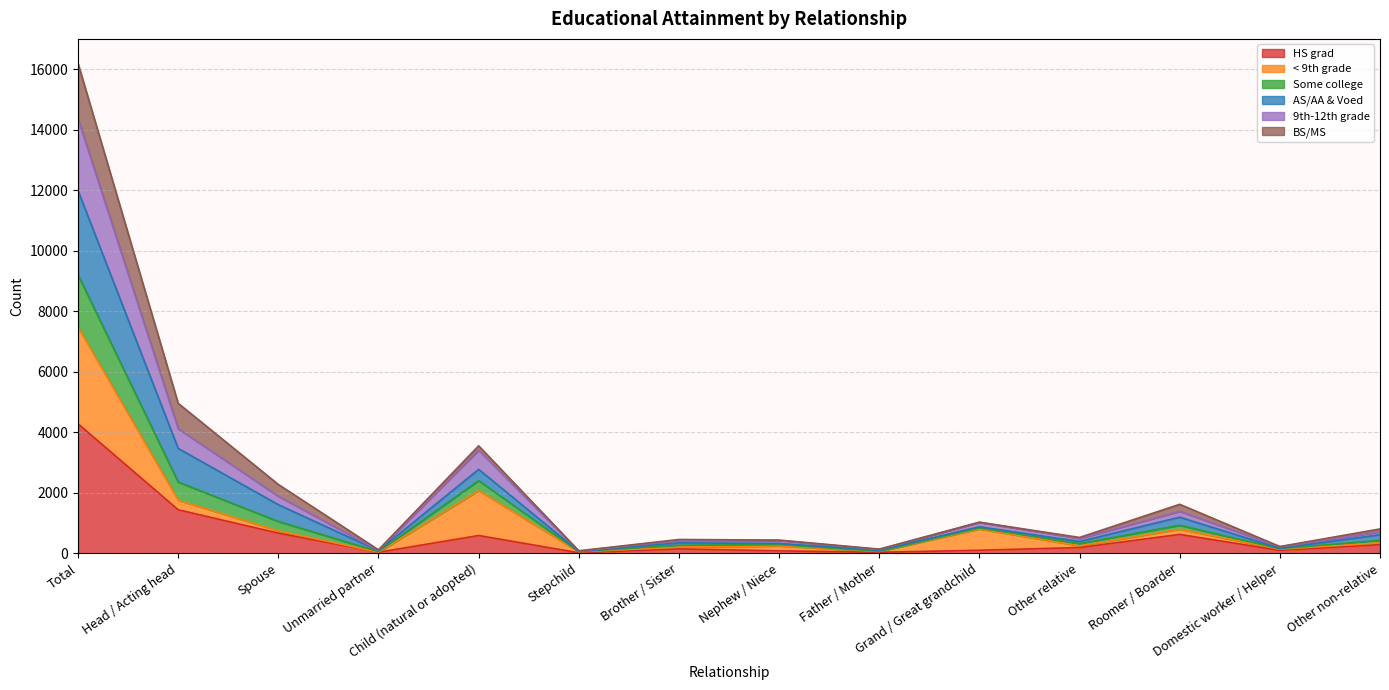

True or false: Some college and AS/AA & Voed cross at least once.

False